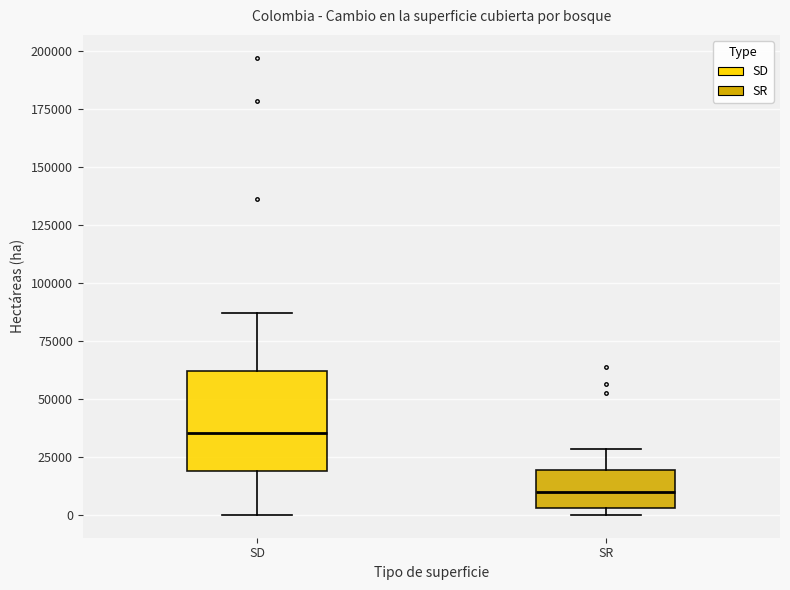

Reading left to right, read every box against the y-axis: the position of its median line, the range the box covers, and the ends of its whiskers. The values are not printed on the chart, so give them approximately, as read against the axis.

SD: median 35000, box 20000 to 60000, whiskers 0 to 85000
SR: median 10000, box 5000 to 20000, whiskers 0 to 30000